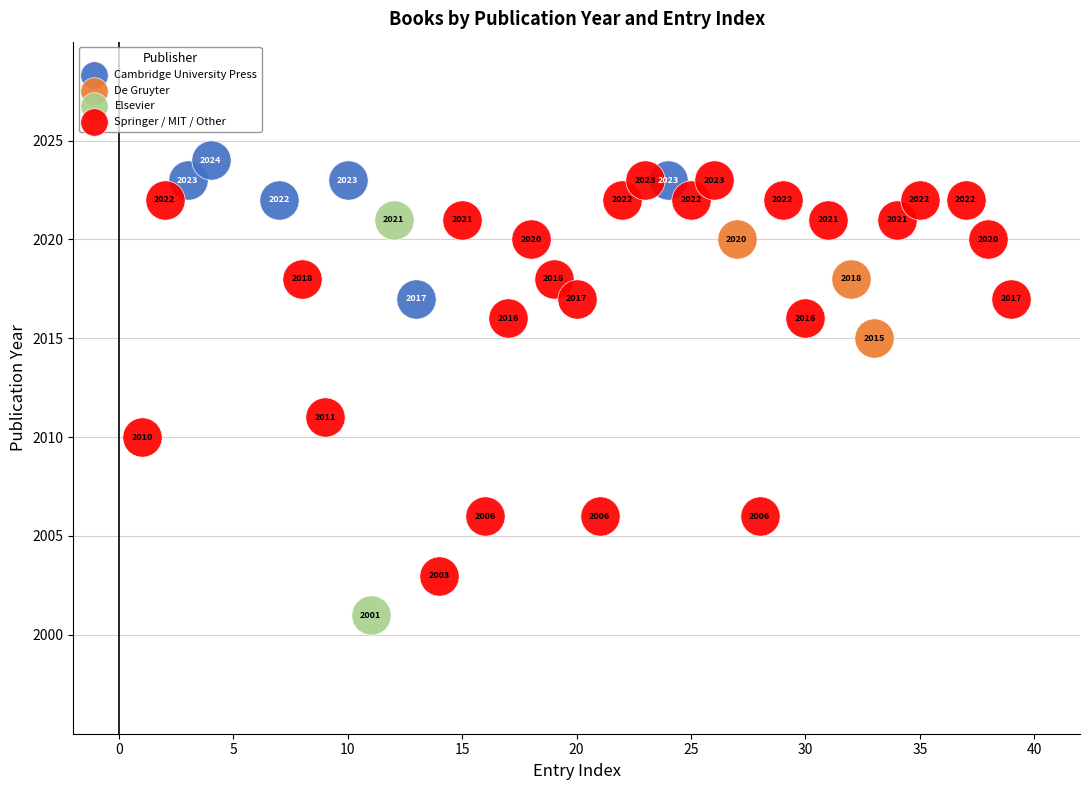

Which series contains the highest Y value?

Cambridge University Press